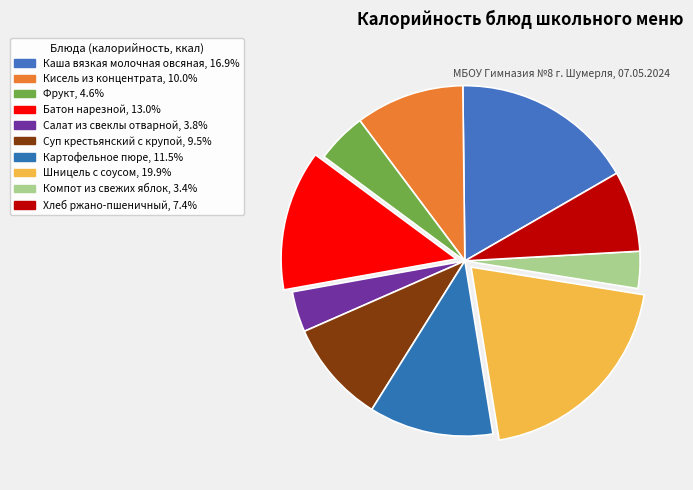

True or false: Кисель из концентрата accounts for 5% of the total.

False